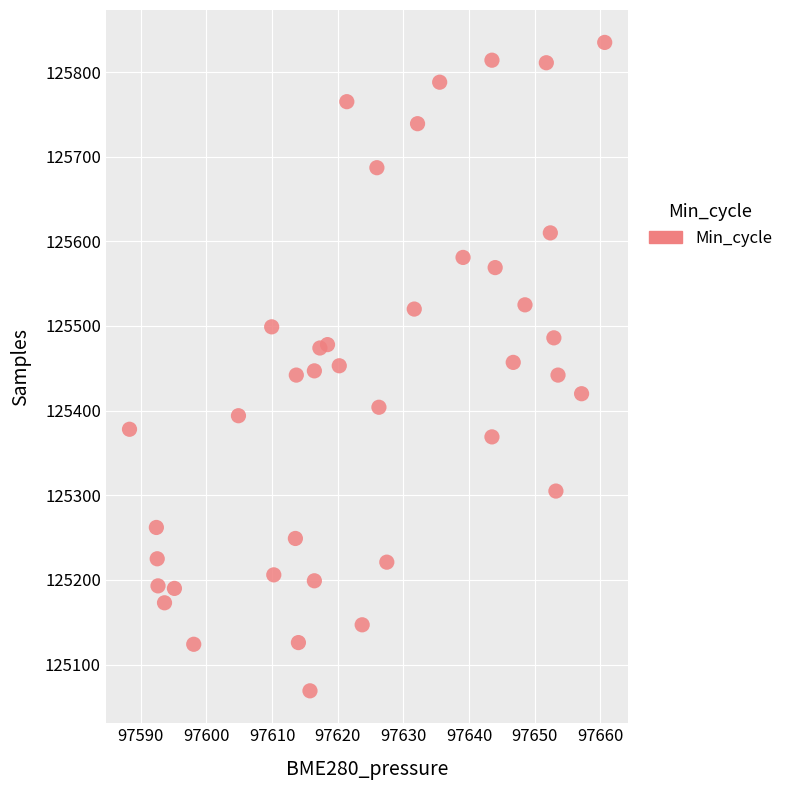

What is the range of Y values (max minus min)?

766